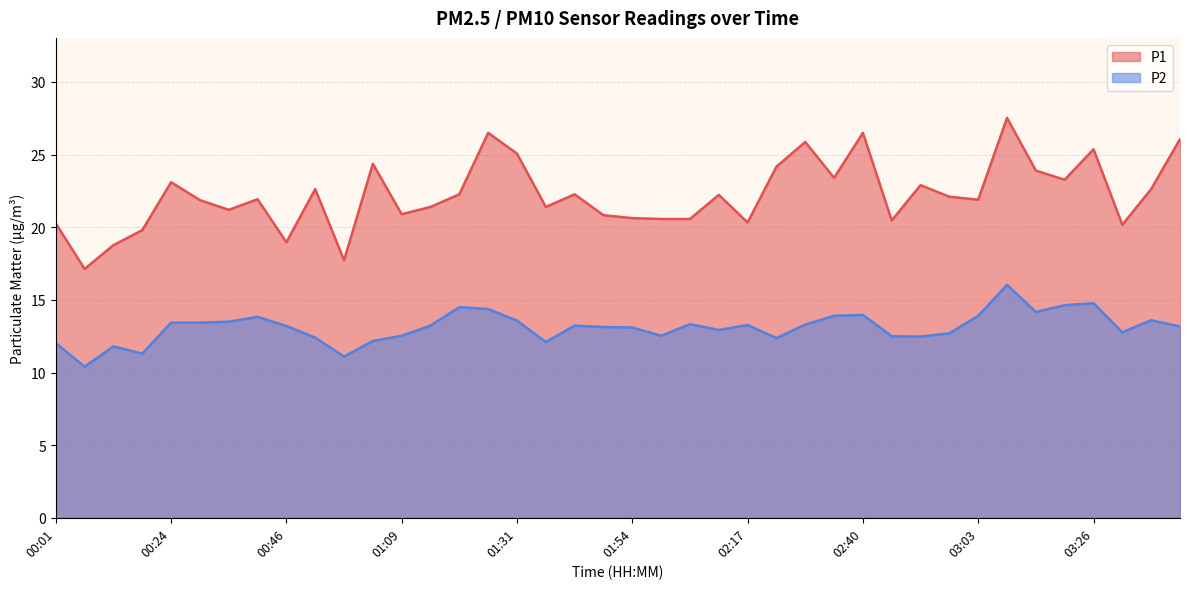

What is the label of the 5th point from the right?

03:20